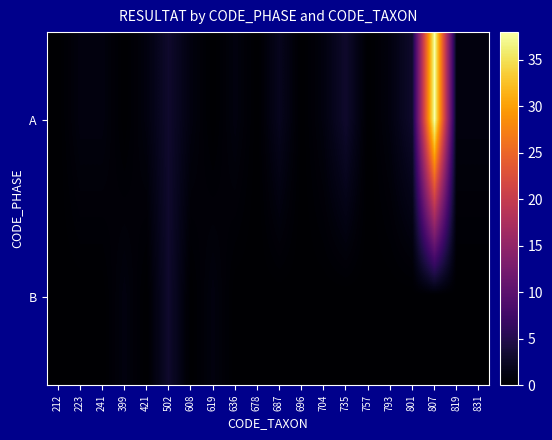

What is the maximum value shown in the chart?

38